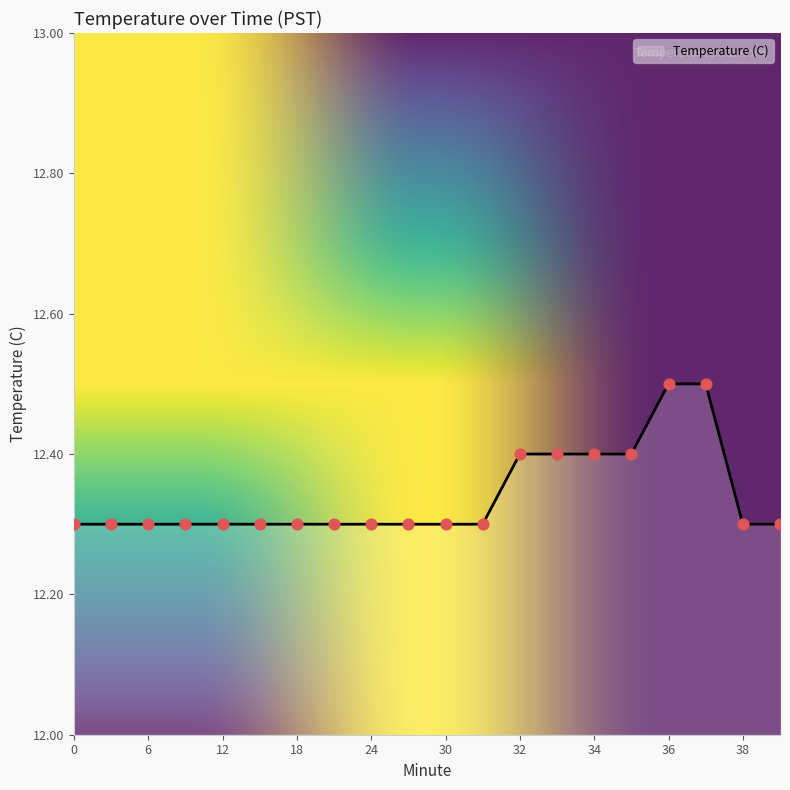

What is the greatest value displayed?

12.5